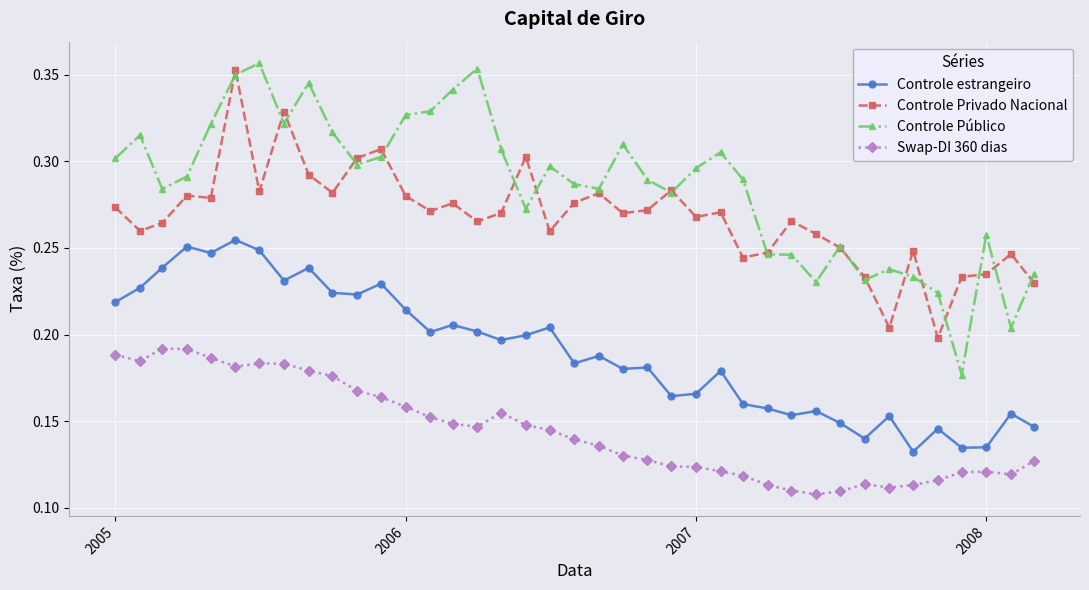

True or false: Swap-DI 360 dias and Controle Público cross at least once.

False